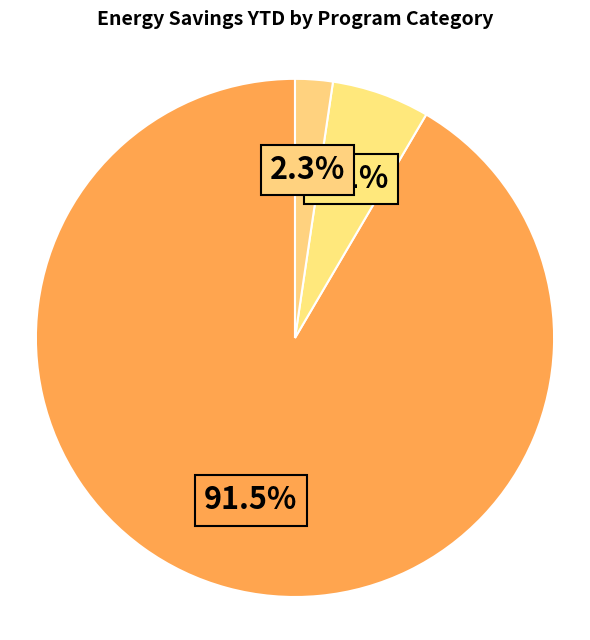

How many segments does this pie chart have?

3